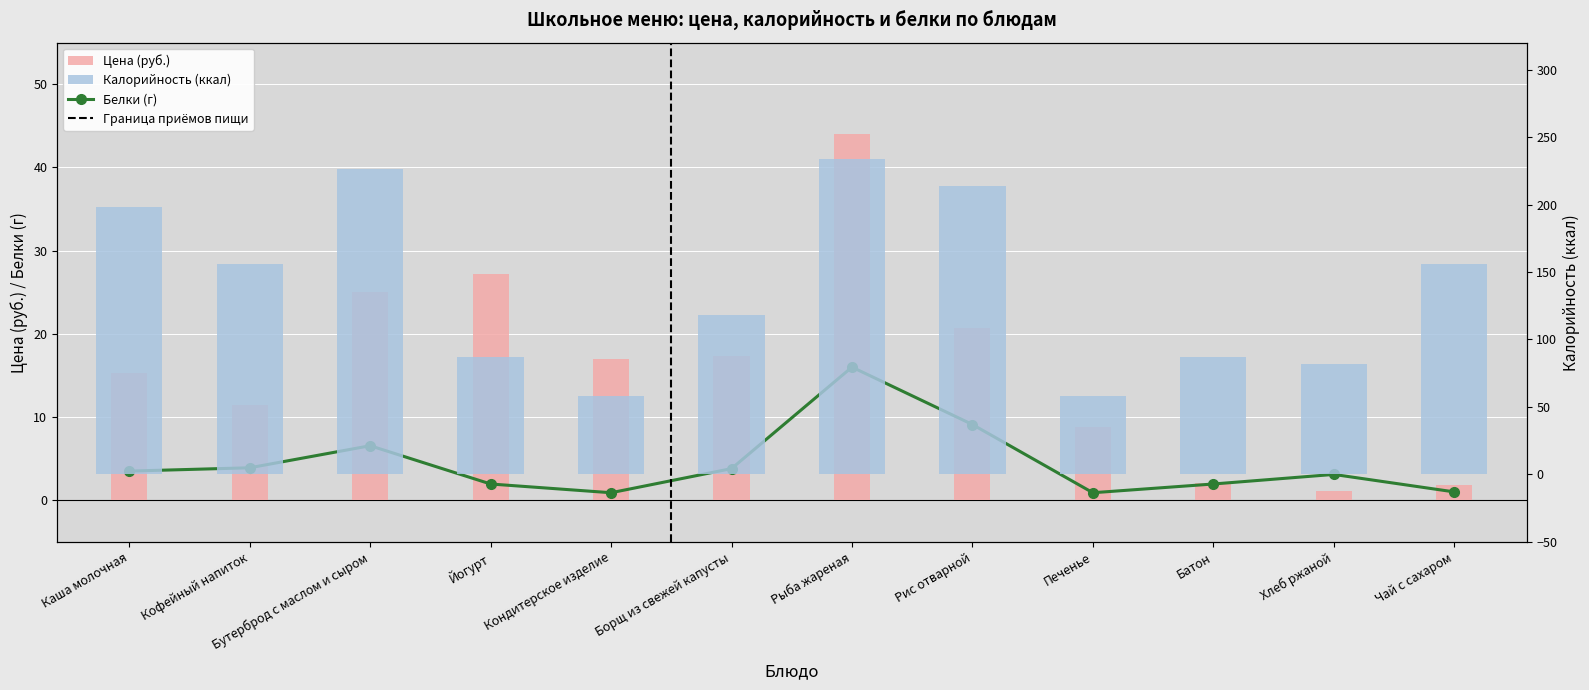

What is the highest value of the Белки series?

16.0